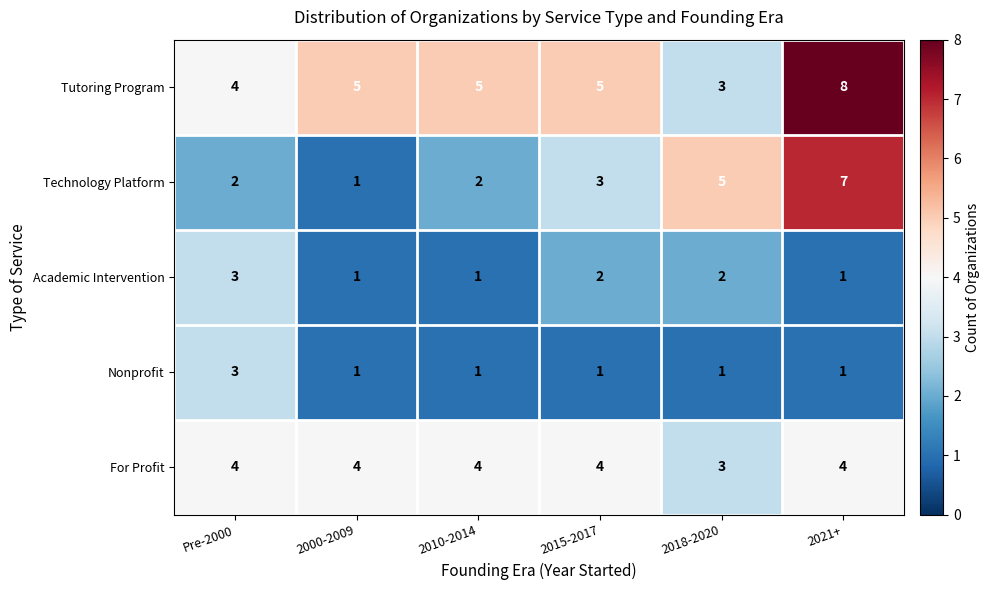

Count the For Profit values in the range 4 to 5.

5